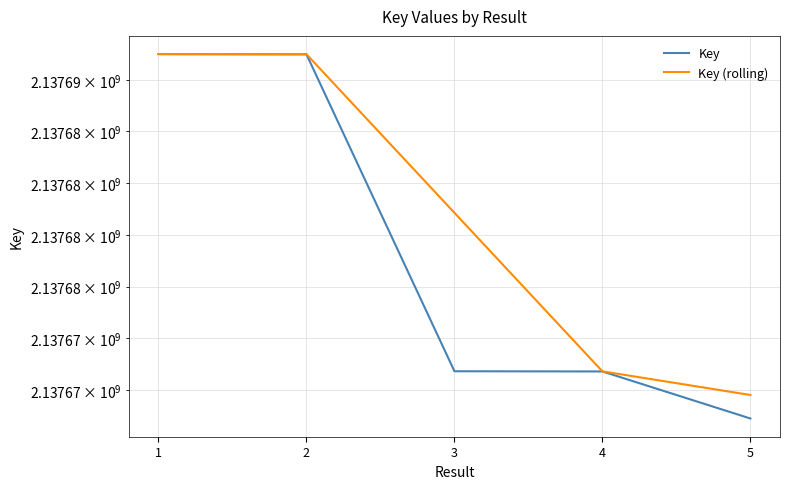

What is the difference between the maximum and minimum values in the Key (rolling) series?

16484.5